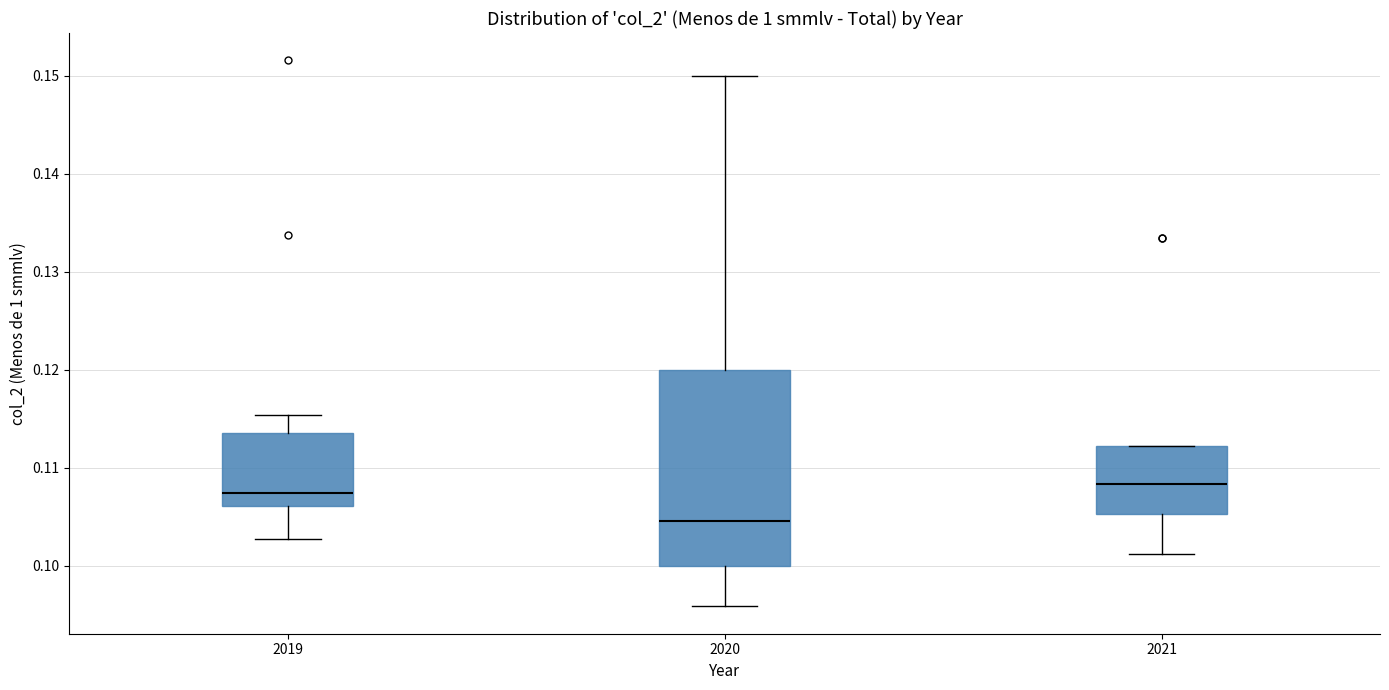

Reading left to right, read every box against the y-axis: the position of its median line, the range the box covers, and the ends of its whiskers. The values are not printed on the chart, so give them approximately, as read against the axis.

2019: median 0.107, box 0.106 to 0.114, whiskers 0.103 to 0.115
2020: median 0.105, box 0.100 to 0.120, whiskers 0.096 to 0.150
2021: median 0.108, box 0.105 to 0.112, whiskers 0.101 to 0.112